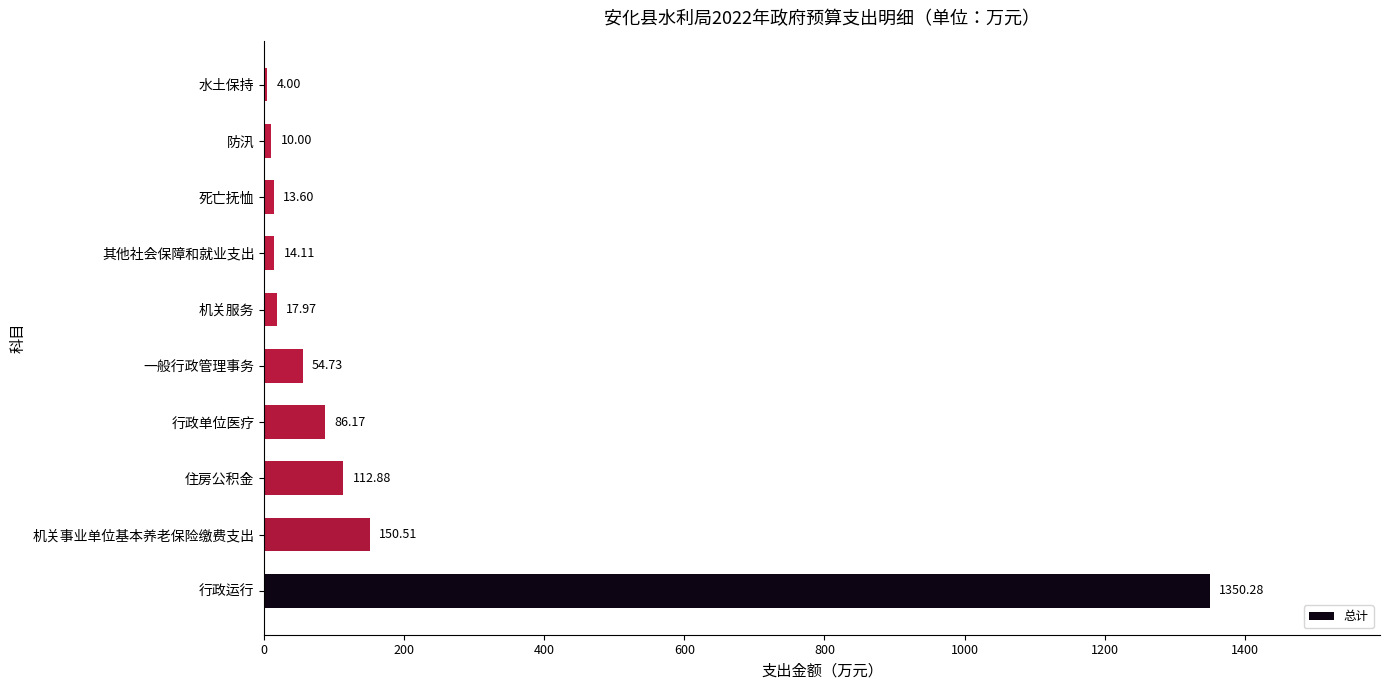

Which label corresponds to the largest value in the chart?

行政运行